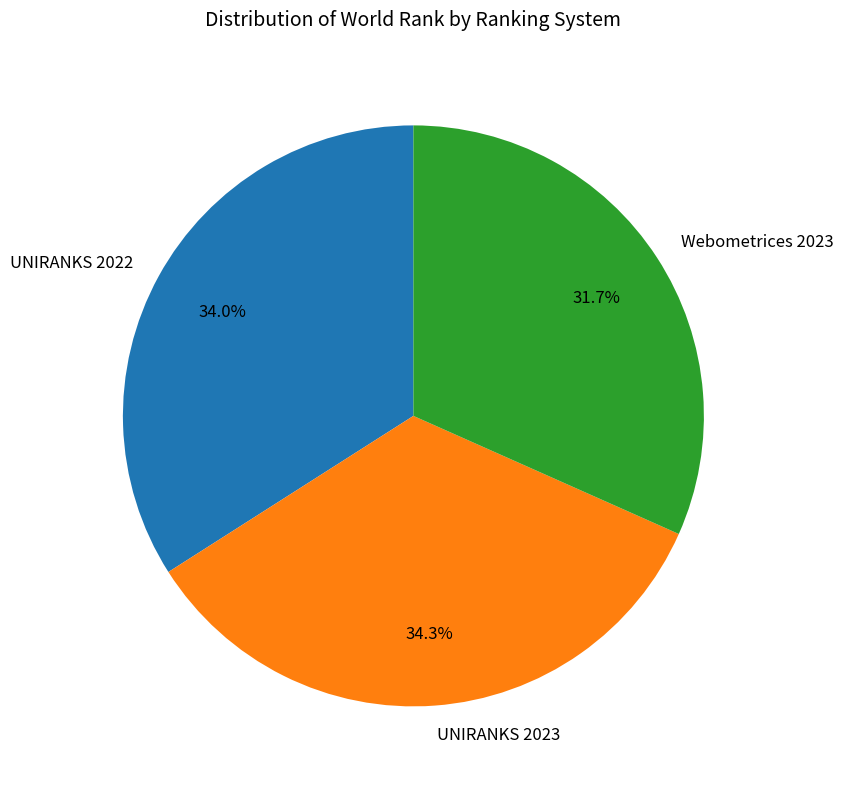

Does Webometrices 2023 account for over 50% of the chart?

No